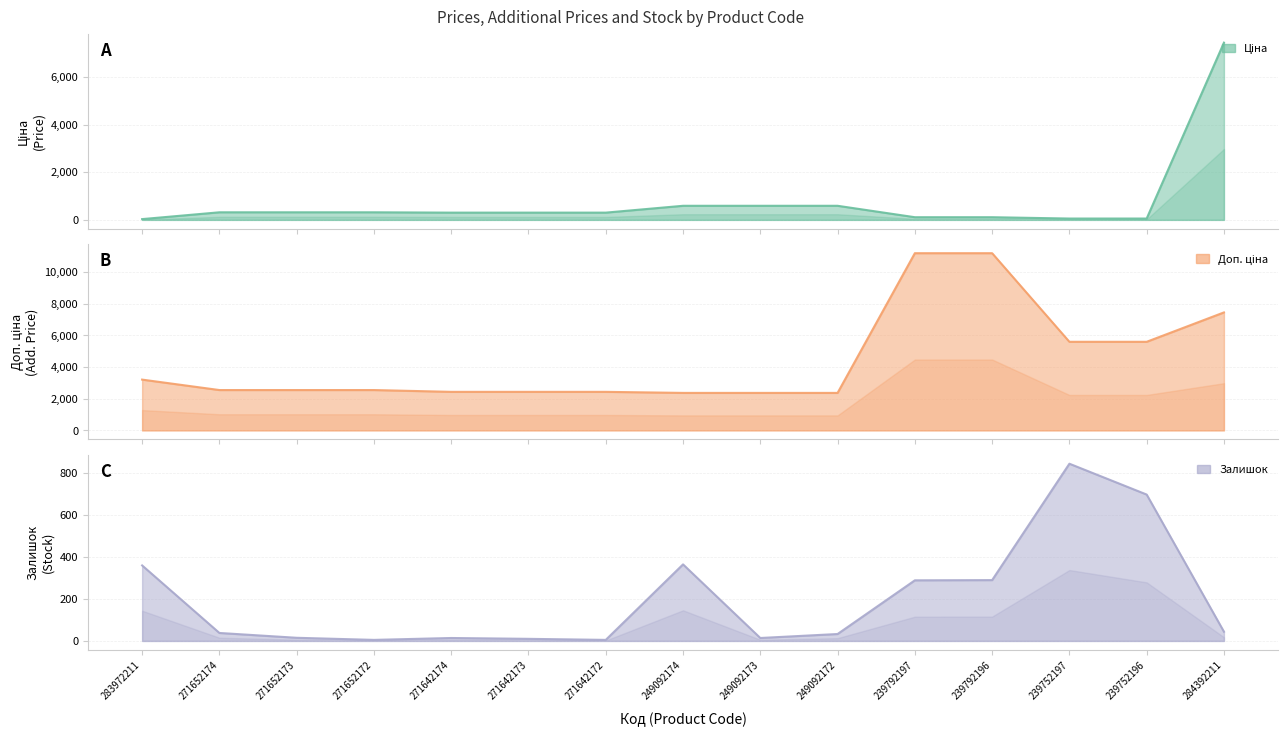

Which series changed the most between 249092173 and 239752197?

Доп. ціна